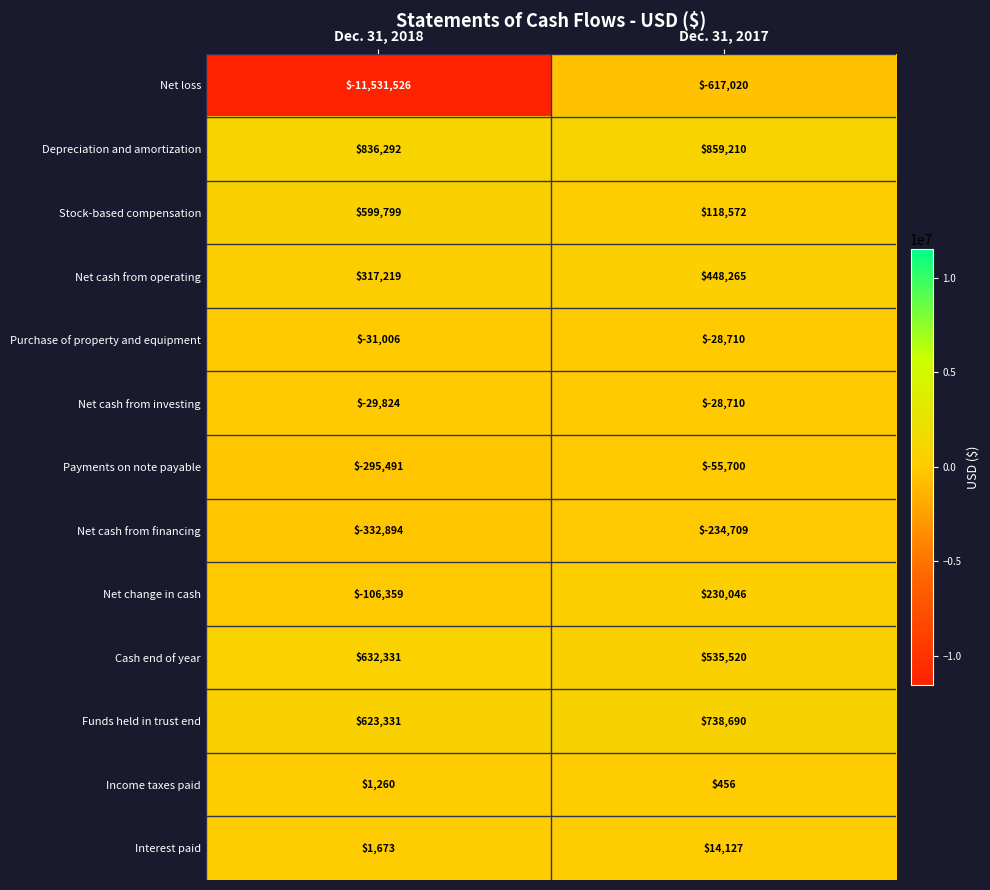

Rank the series at Dec. 31, 2018 from highest to lowest value.

Depreciation and amortization, Cash end of year, Funds held in trust end, Stock-based compensation, Net cash from operating, Interest paid, Income taxes paid, Net cash from investing, Purchase of property and equipment, Net change in cash, Payments on note payable, Net cash from financing, Net loss